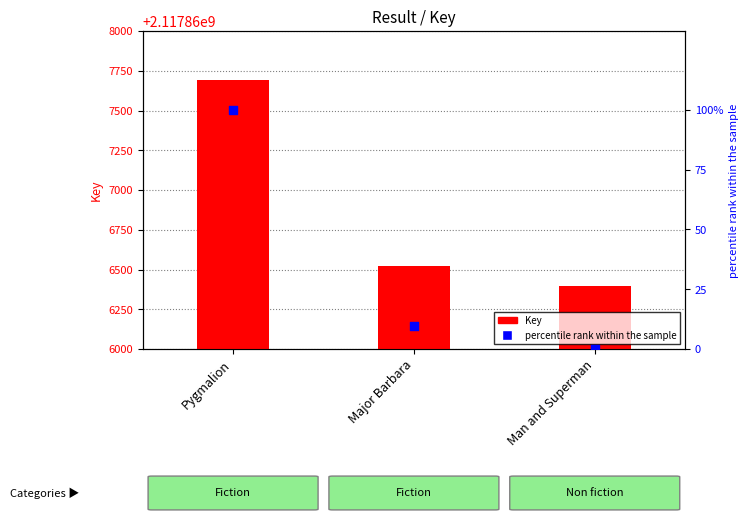

Which series has the largest Y range (max minus min)?

Key